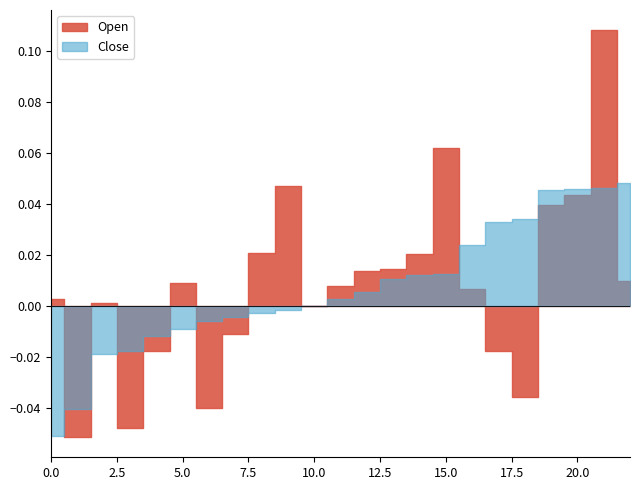

How many categories are shown in the chart?

23